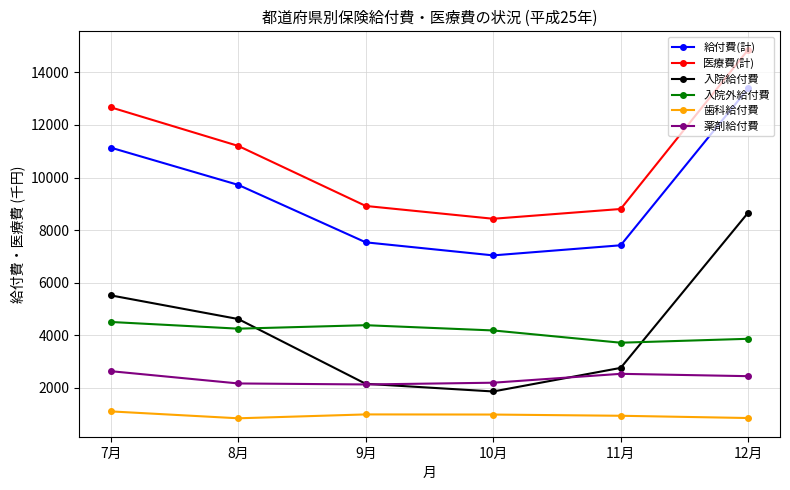

Between 8月 and 12月, which series saw the biggest shift?

入院給付費